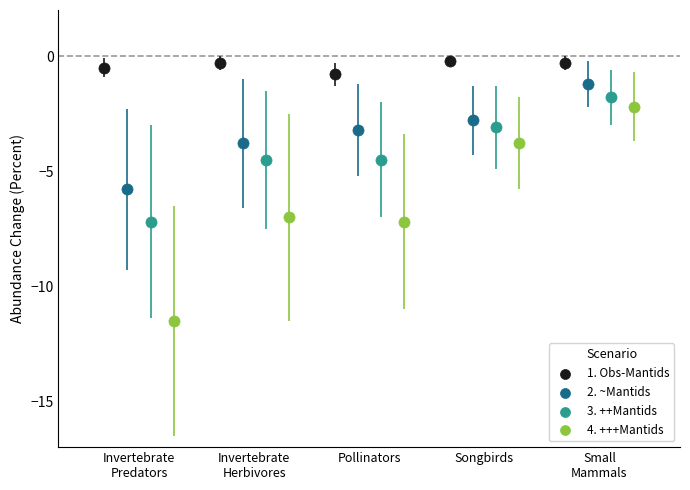

Which series has the widest spread of Y values?

4. +++Mantids